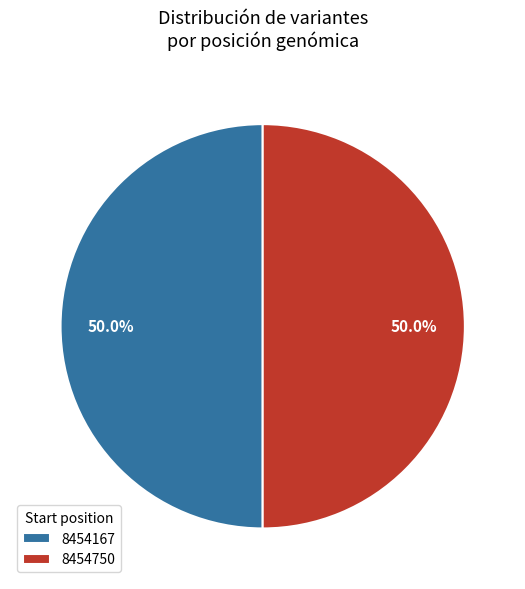

How many segments does this pie chart have?

2